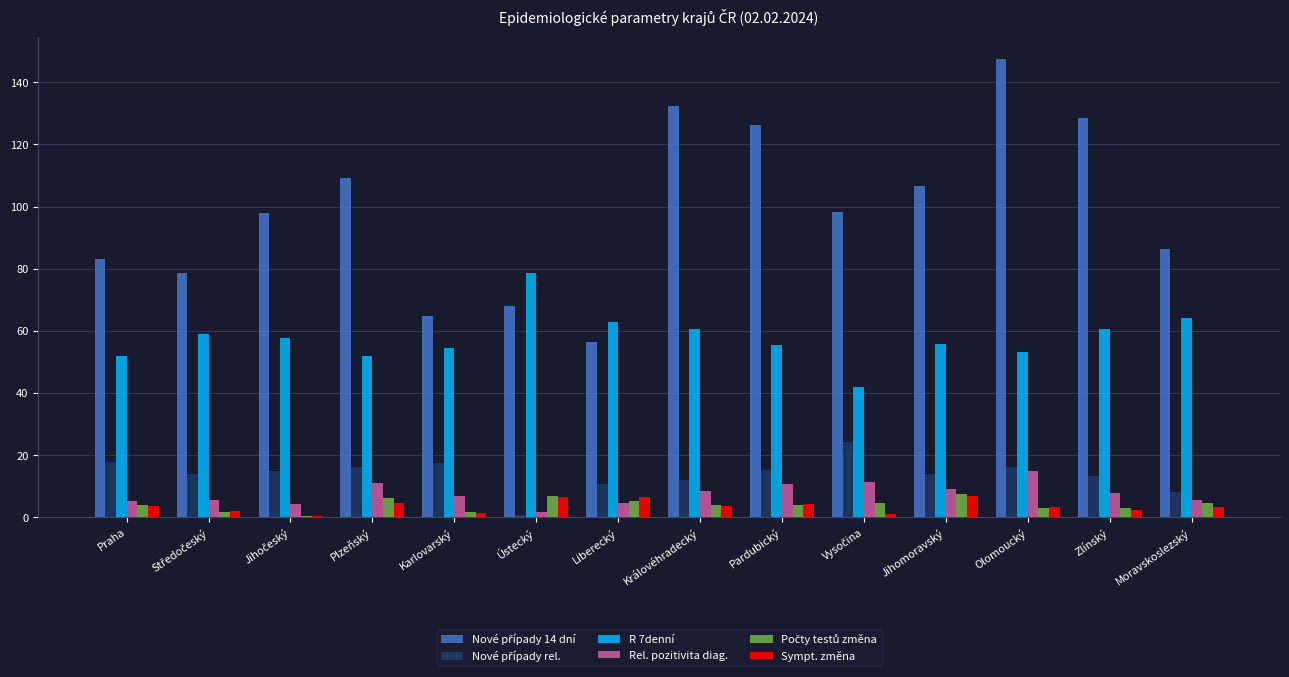

True or false: R 7denní has a value of 84.3 at Karlovarský.

False